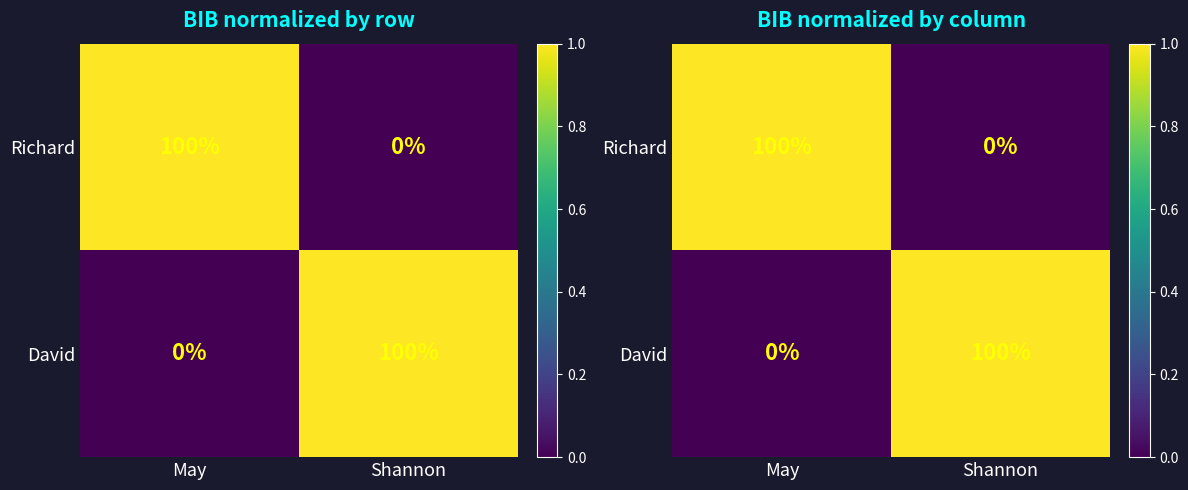

What is the spread (max minus min) of values at May?

1